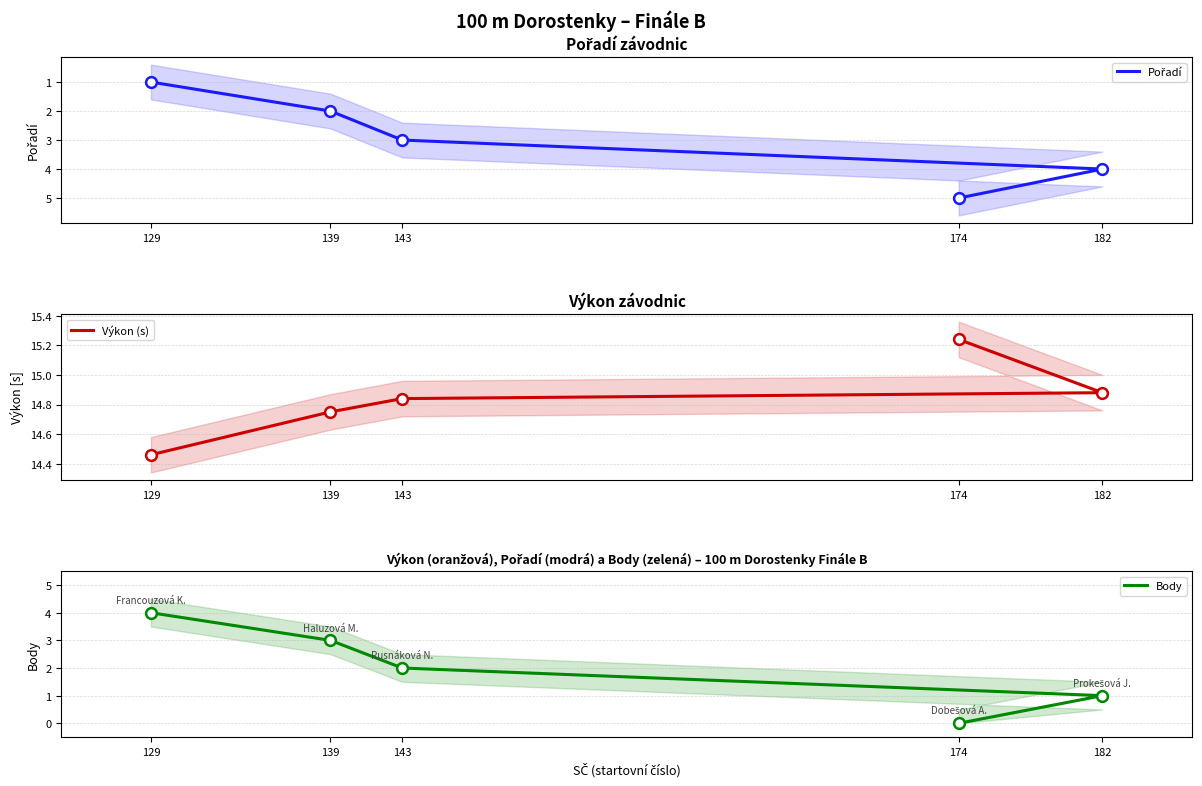

What are all the series names shown in the legend?

Pořadí, Výkon (s), Body